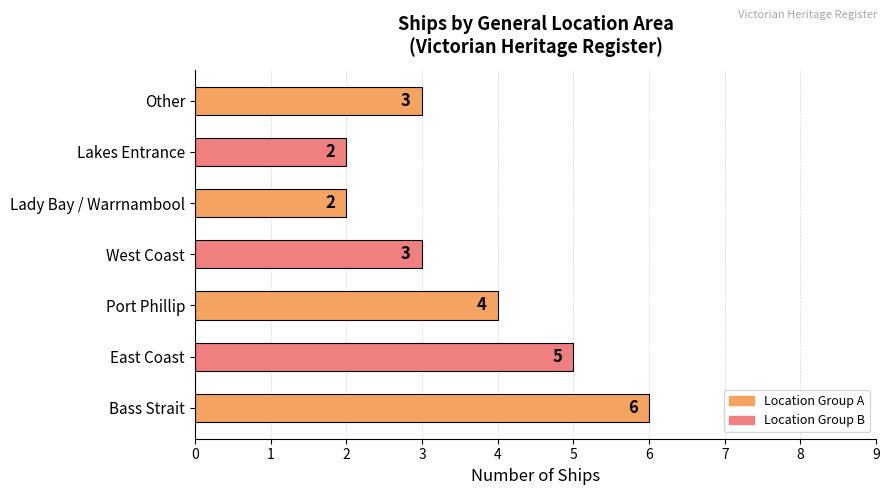

Read the value at Other.

3